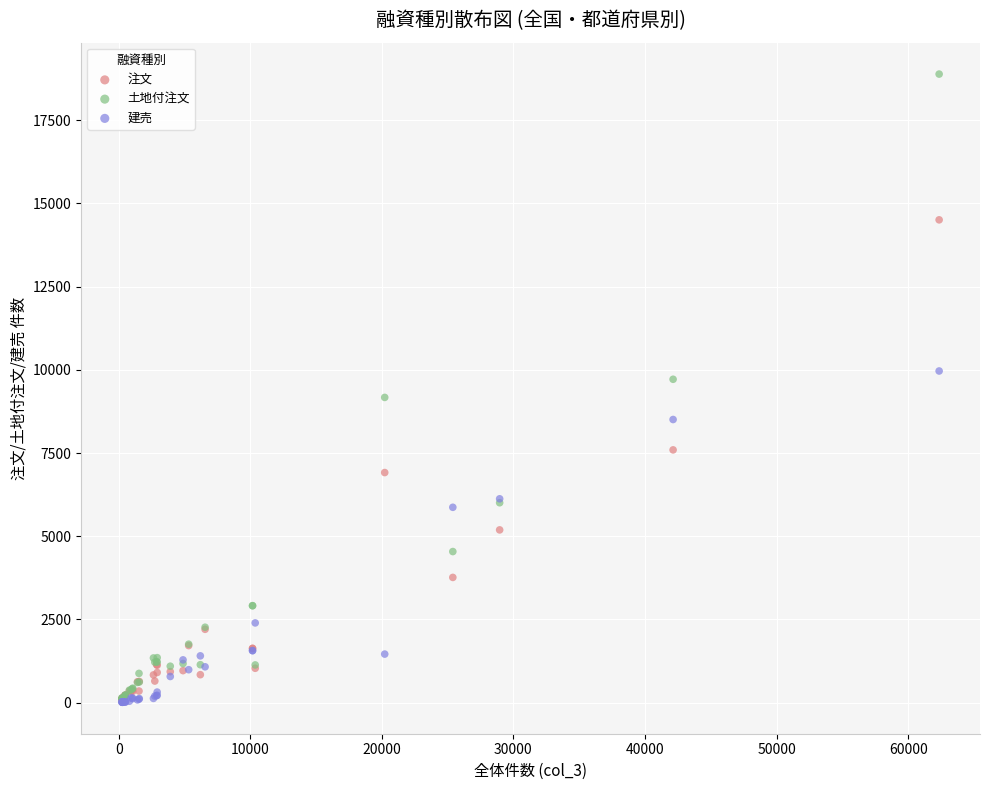

What are all the series names shown in the legend?

注文, 土地付注文, 建売